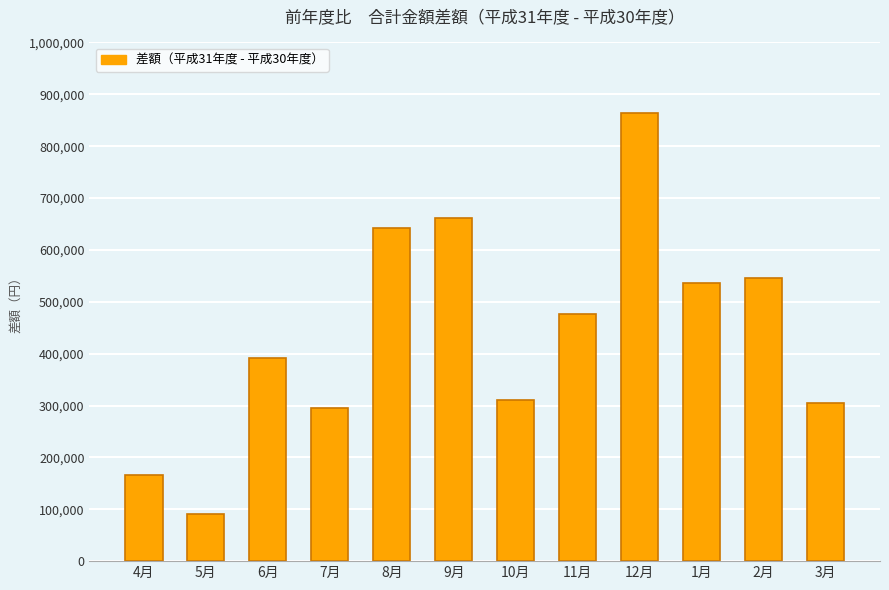

True or false: the data shows 443034 at 8月.

False